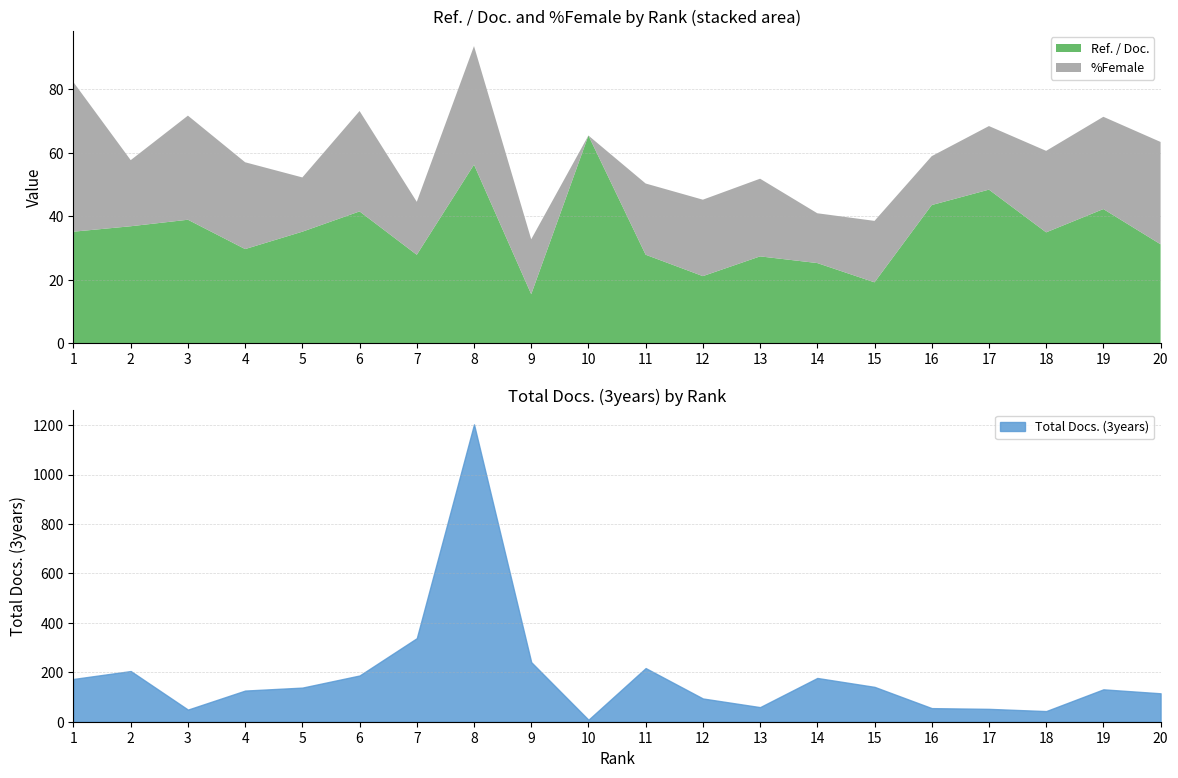

What is the total value across all series at 16?

113.9